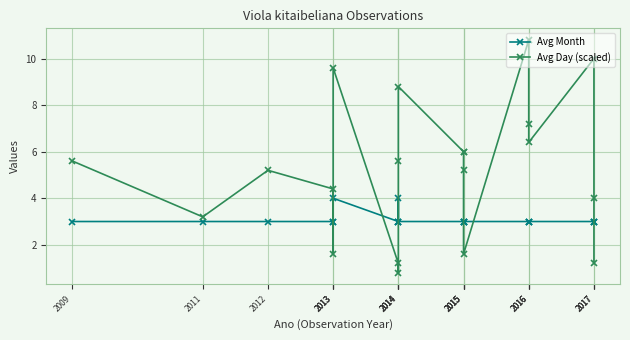

What is the difference between the Avg Month values at 2014 and 2017?

1.0